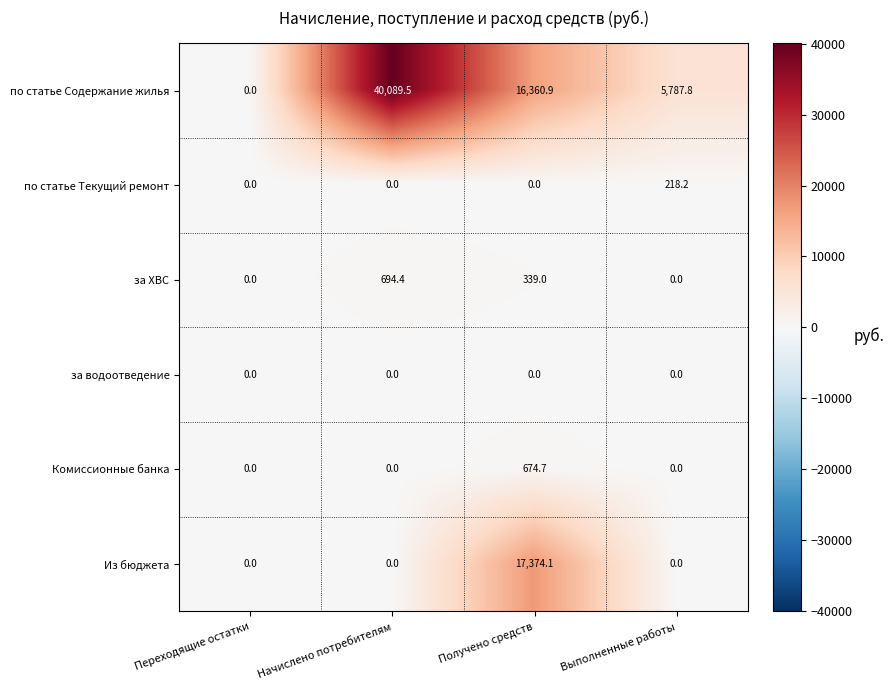

Reading right to left, transcribe all the data shown in this chart.

по статье Содержание жилья: 5787.8	16360.9	40089.5	0.0
по статье Текущий ремонт: 218.2	0.0	0.0	0.0
за ХВС: 0.0	339.0	694.4	0.0
за водоотведение: 0.0	0.0	0.0	0.0
Комиссионные банка: 0.0	674.7	0.0	0.0
Из бюджета: 0.0	17374.1	0.0	0.0